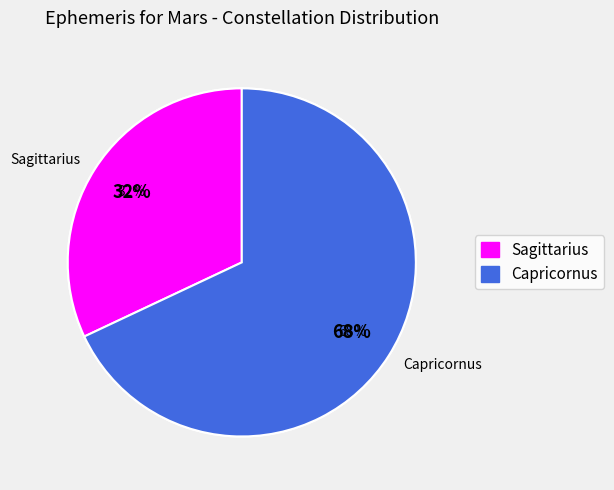

What is the total percentage of Capricornus and Sagittarius?

100.0%